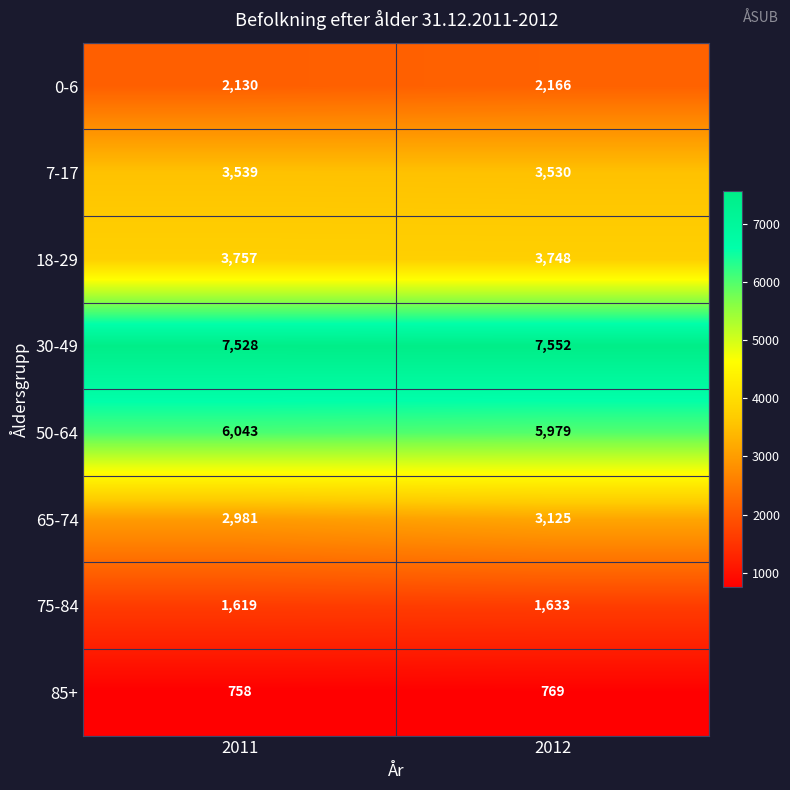

What is the difference between the maximum and minimum values in the 18-29 series?

9